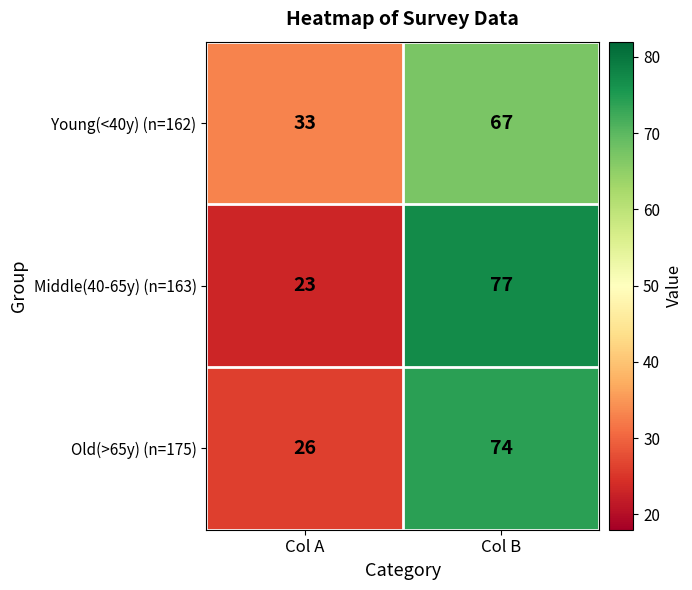

Which category has the lowest value across all series?

Col A